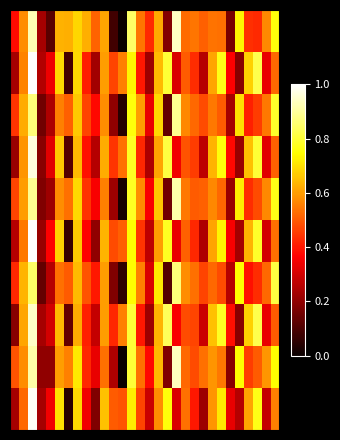

Count the number of categories in the chart.

30